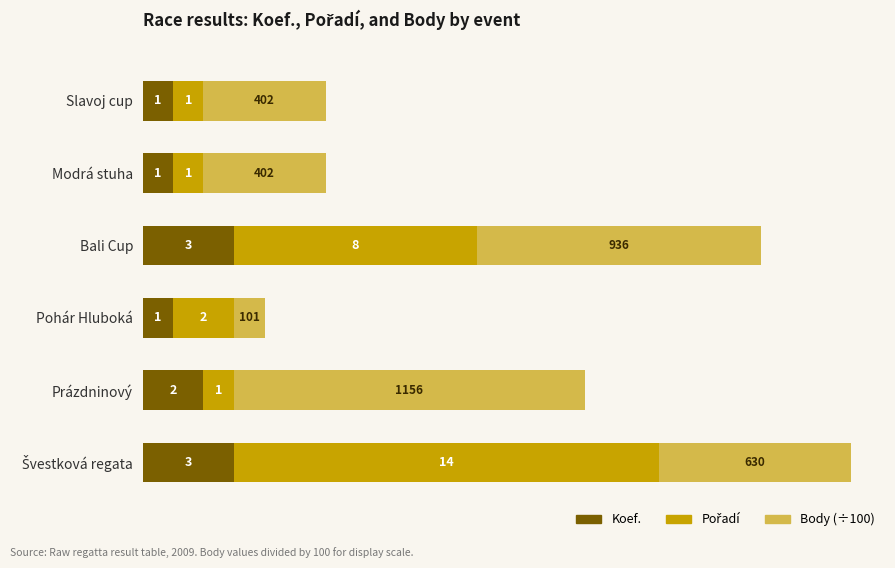

What is the lowest value of the Koef. series?

1.0